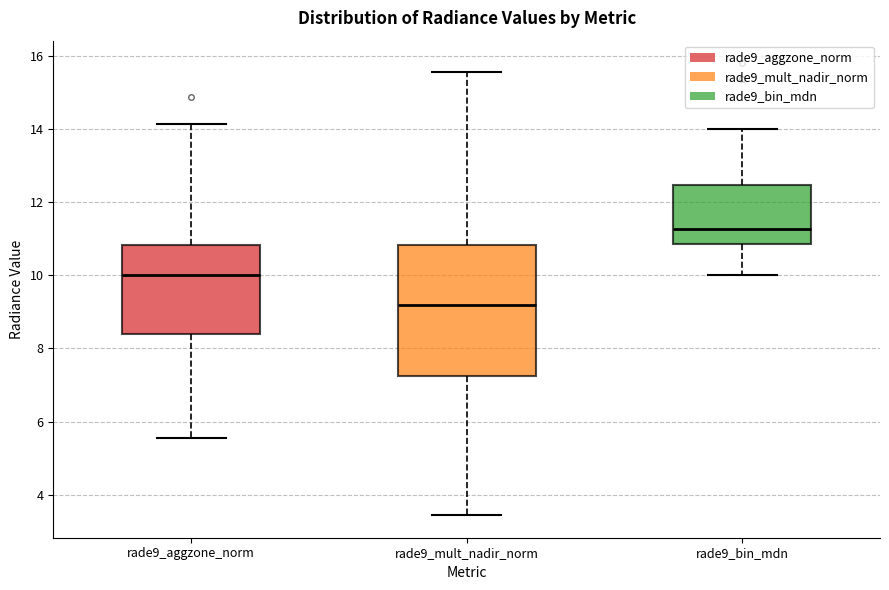

Which box has the lowest median line?

rade9_mult_nadir_norm